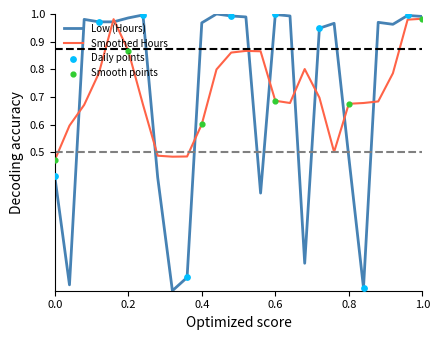

Which series has the largest range (max minus min)?

Low (Hours)